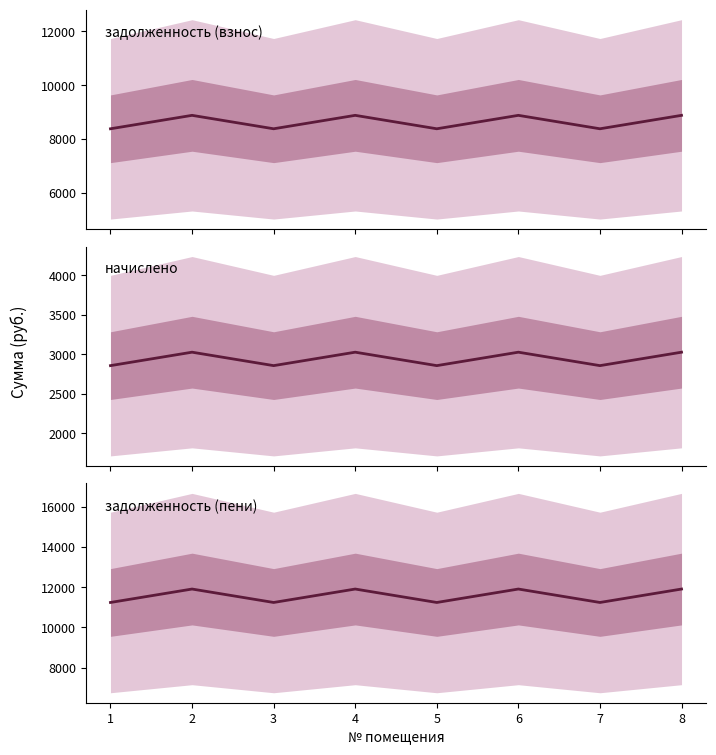

True or false: задолженность (взнос) and задолженность (пени) cross at least once.

False